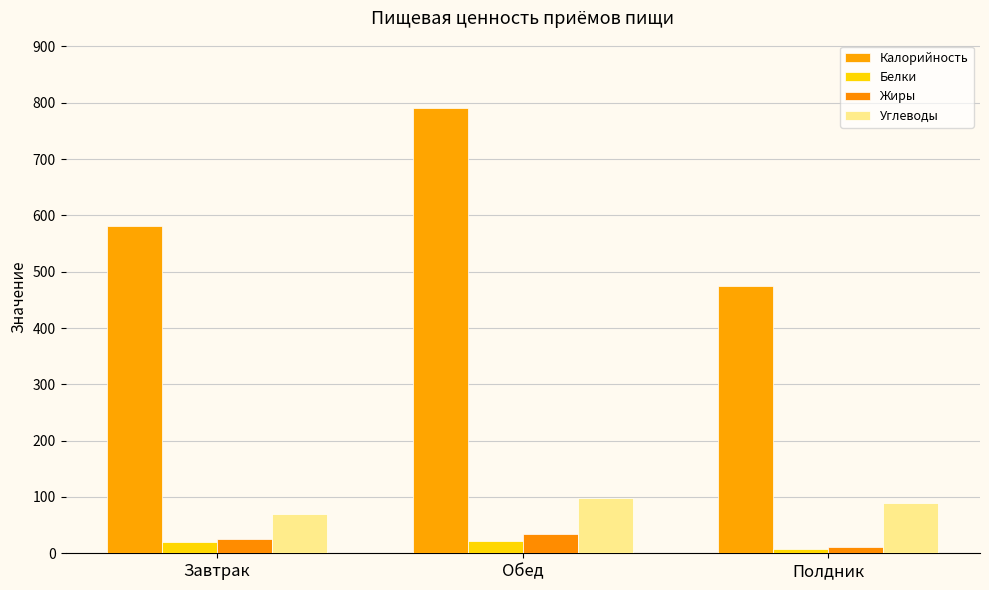

What is the value of the Белки bar at the 3rd from the left?

7.8